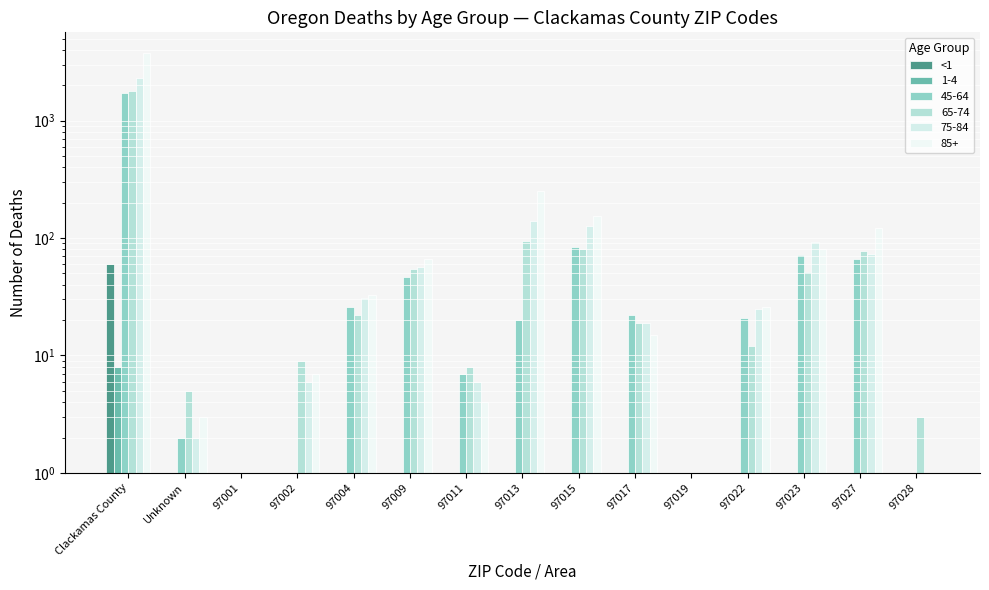

How many values are above zero?

2